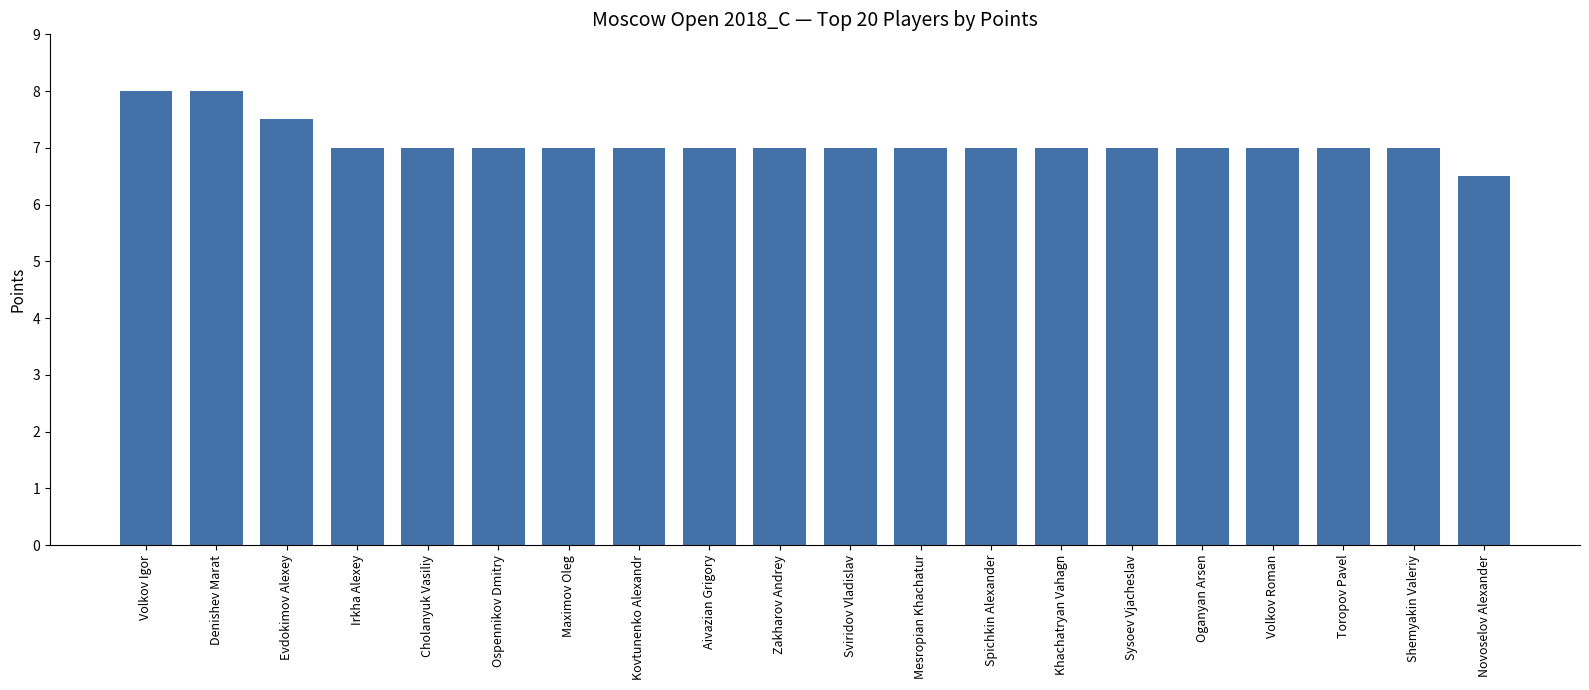

The value at Toropov Pavel is 10.8. True or false?

False